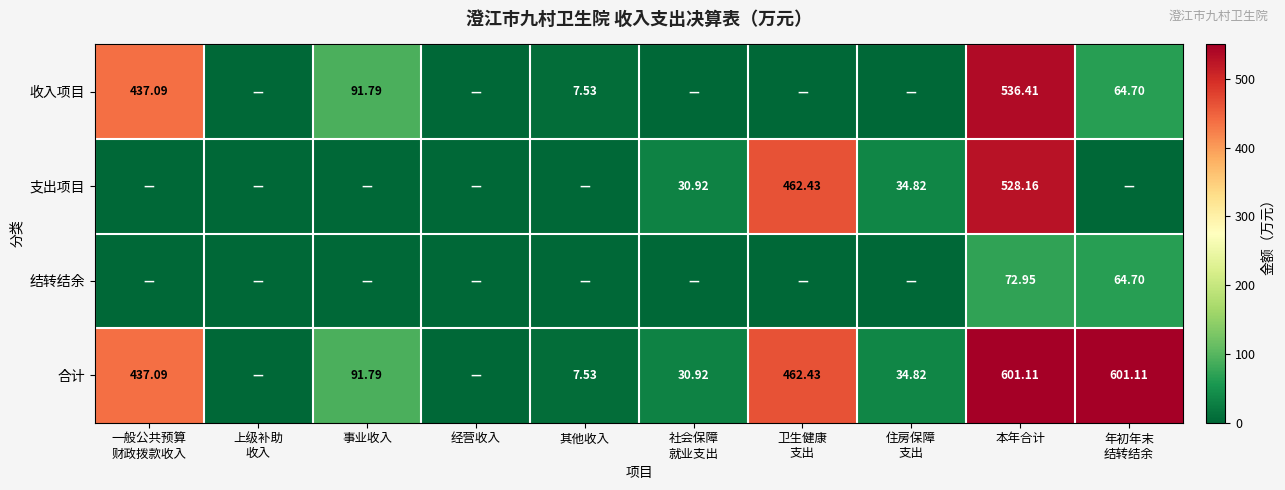

Which category has the highest value across all series?

本年合计